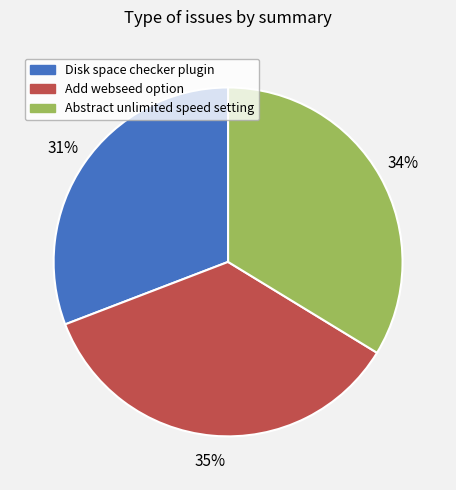

Combined, do Add webseed option and Disk space checker plugin account for over 50%?

Yes